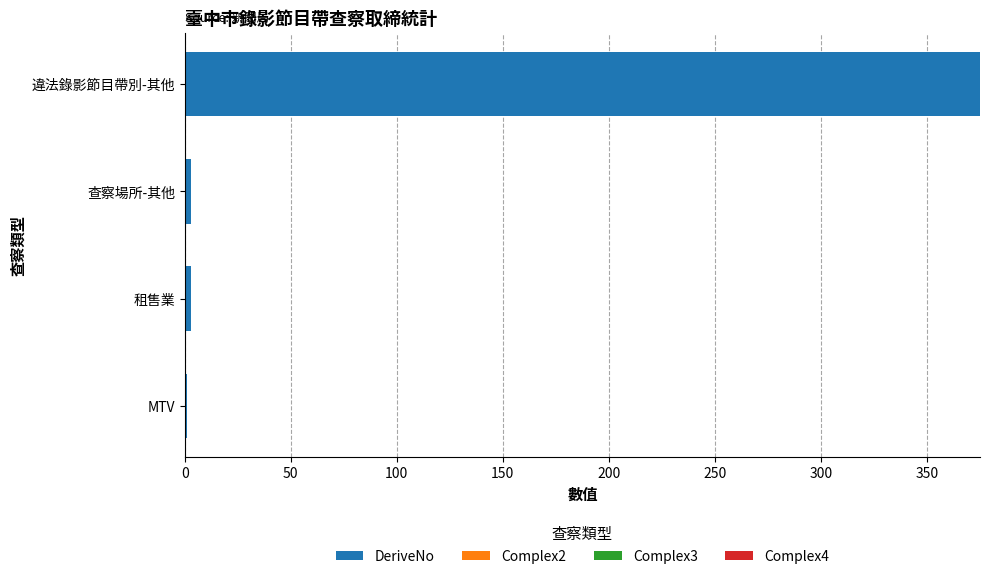

Which has a higher value, MTV or 違法錄影節目帶別-其他?

違法錄影節目帶別-其他